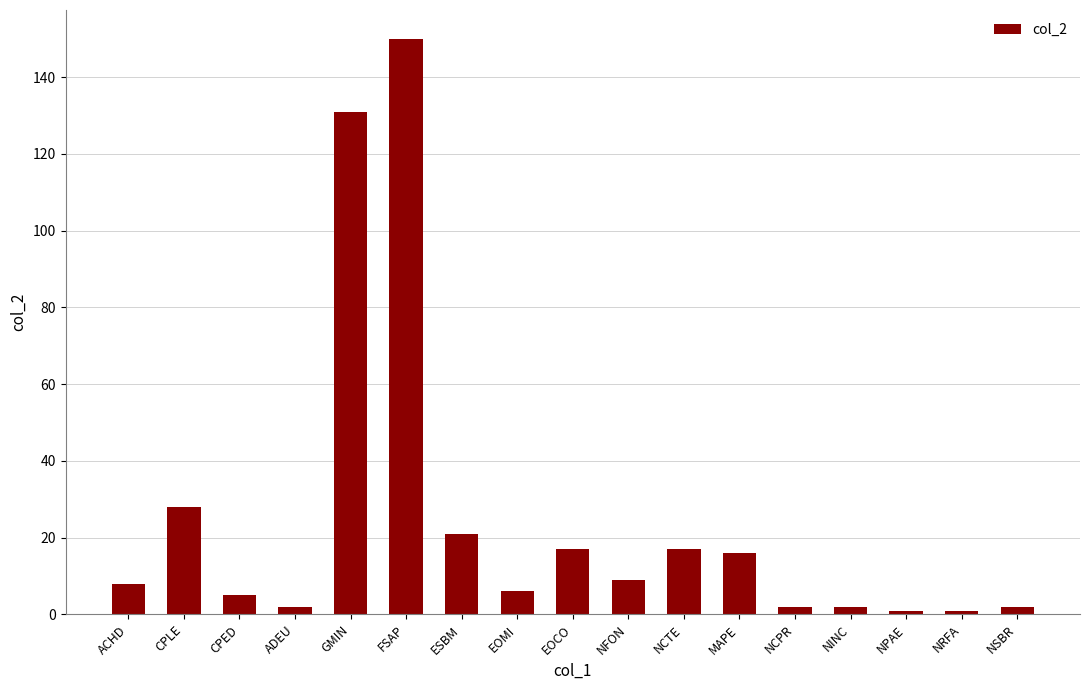

What is the maximum value shown in the chart?

150